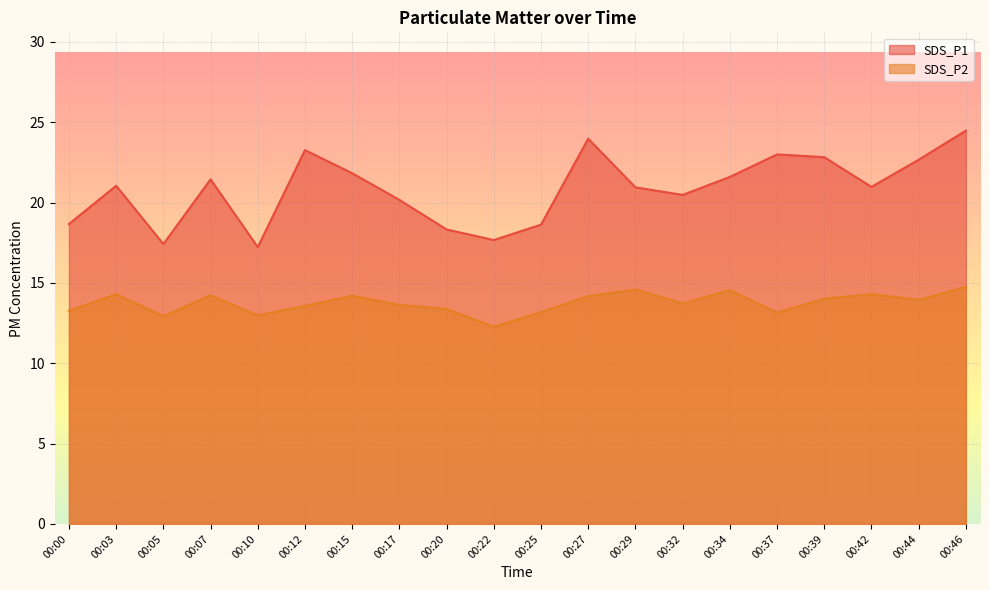

What is the minimum value shown in the chart?

12.3